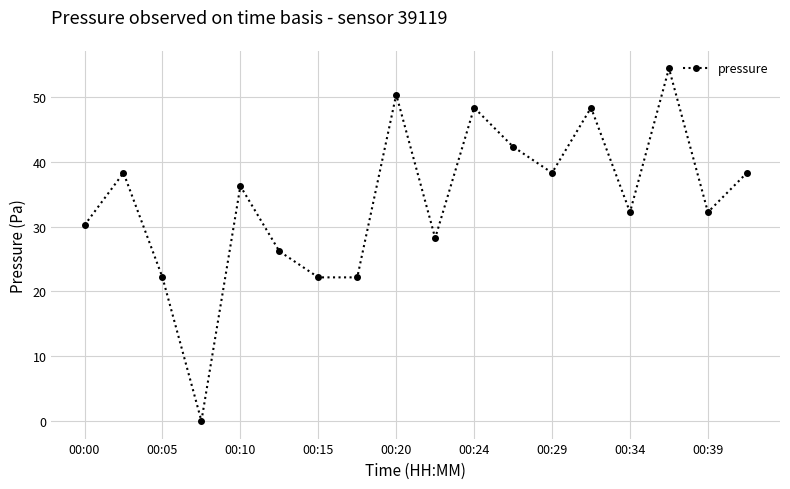

What is the difference between the maximum and minimum values?

54.4